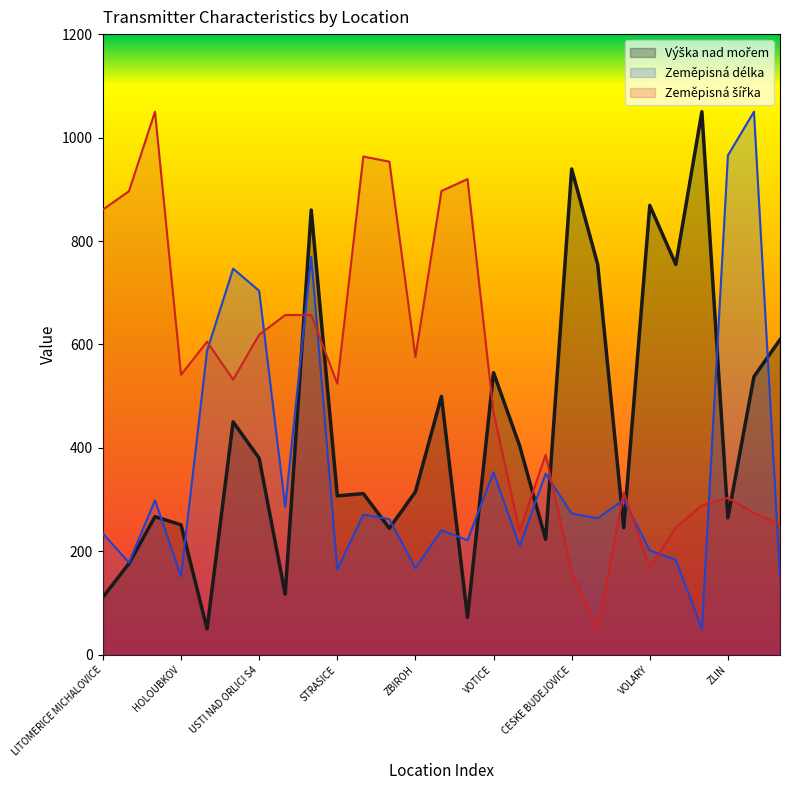

At how many categories does at least one series exceed 627?

18